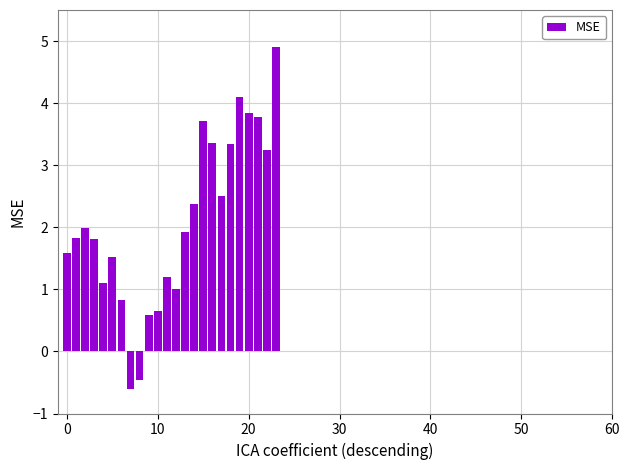

What is the smallest value displayed?

-0.6